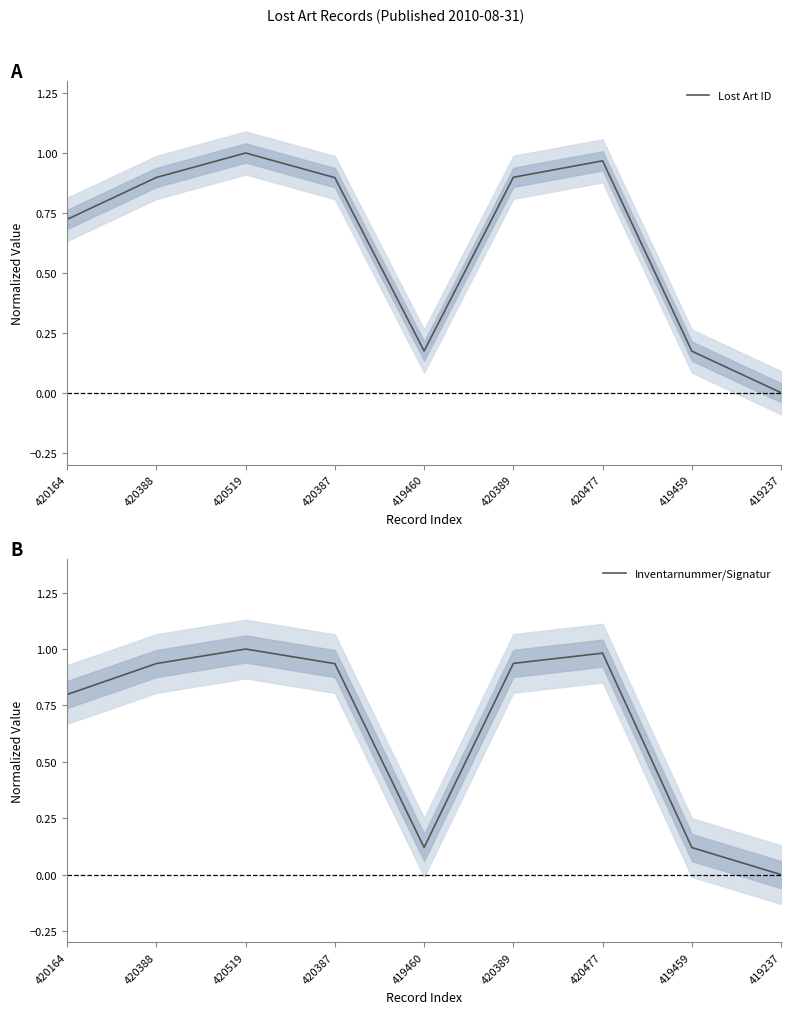

Rank the series by their maximum value, from lowest to highest.

Lost Art ID, Inventarnummer/Signatur